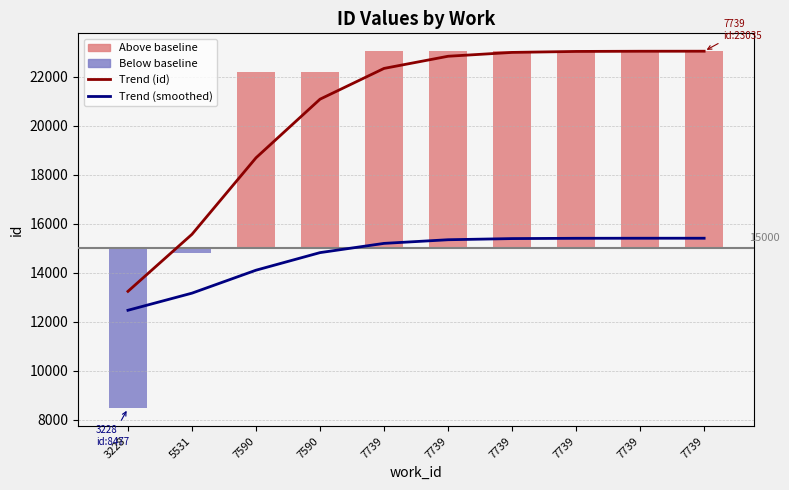

The Trend (smoothed) series shows 22904.3 at 7739. True or false?

False